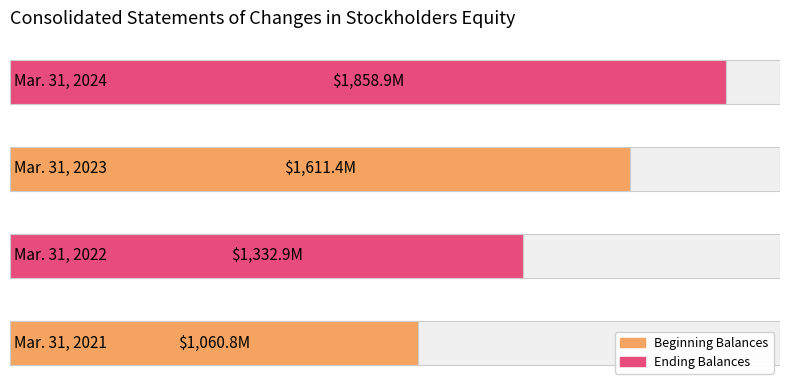

What is the approximate value at Mar. 31, 2022?

1332.9